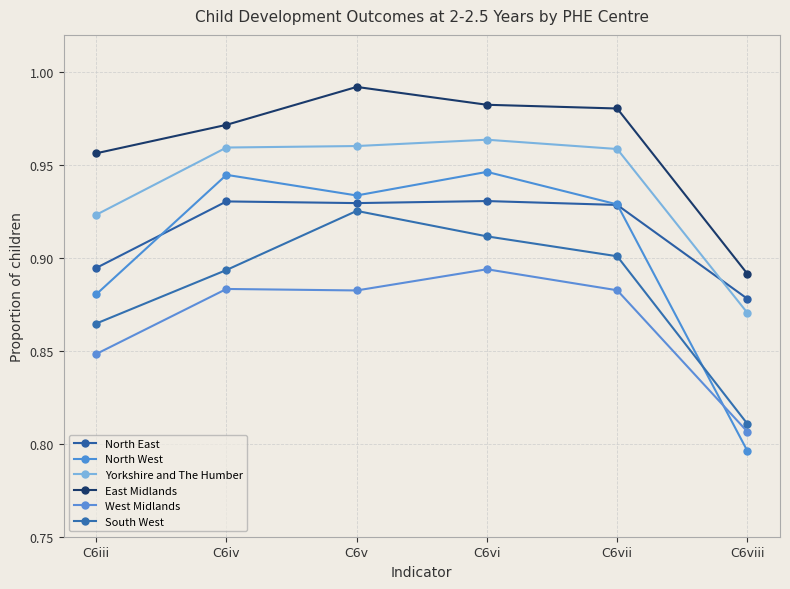

True or false: Yorkshire and The Humber and North East cross at least once.

True